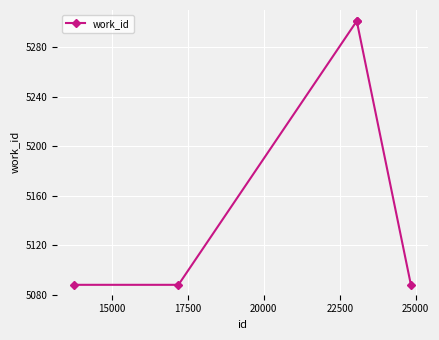

Reading left to right, list all the values displayed in this chart.

5088	5088	5301	5301	5088